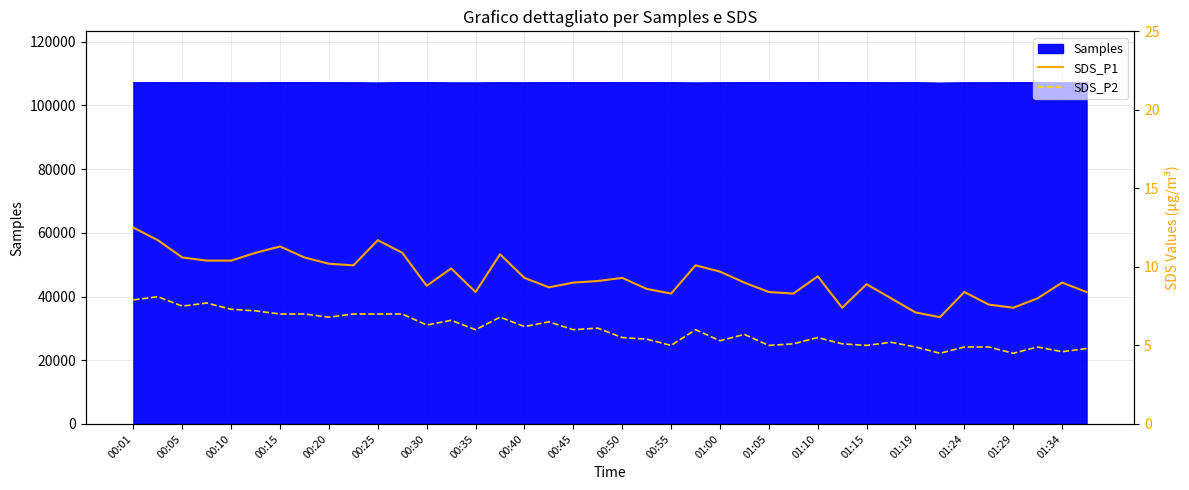

The value of SDS_P1 at 29 is 11.6. True or false?

False